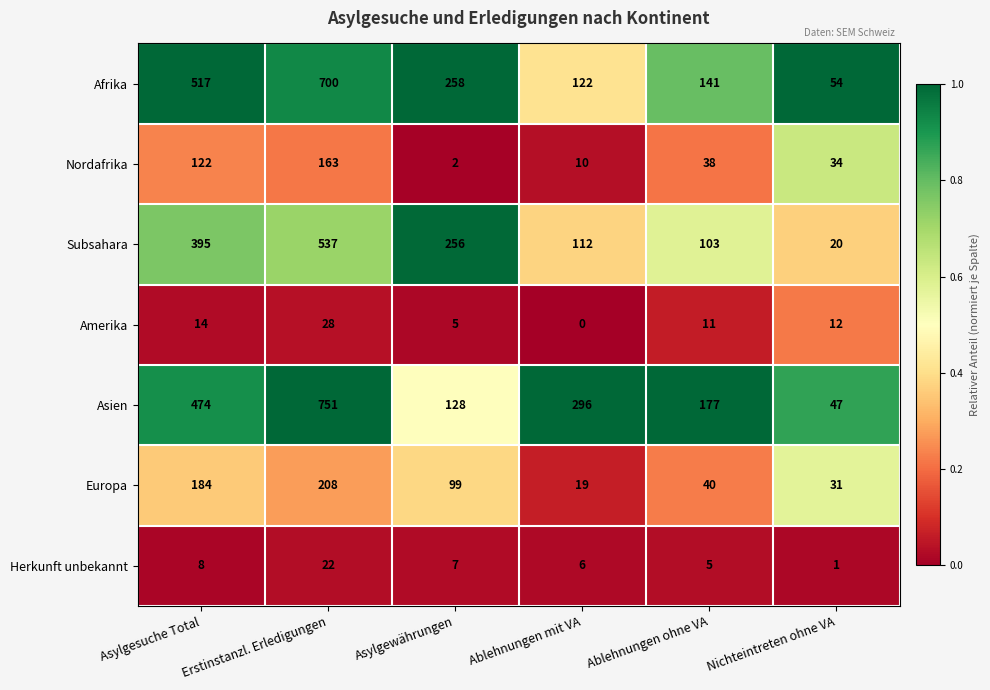

At which category is the sum across all series the highest?

Erstinstanzl. Erledigungen